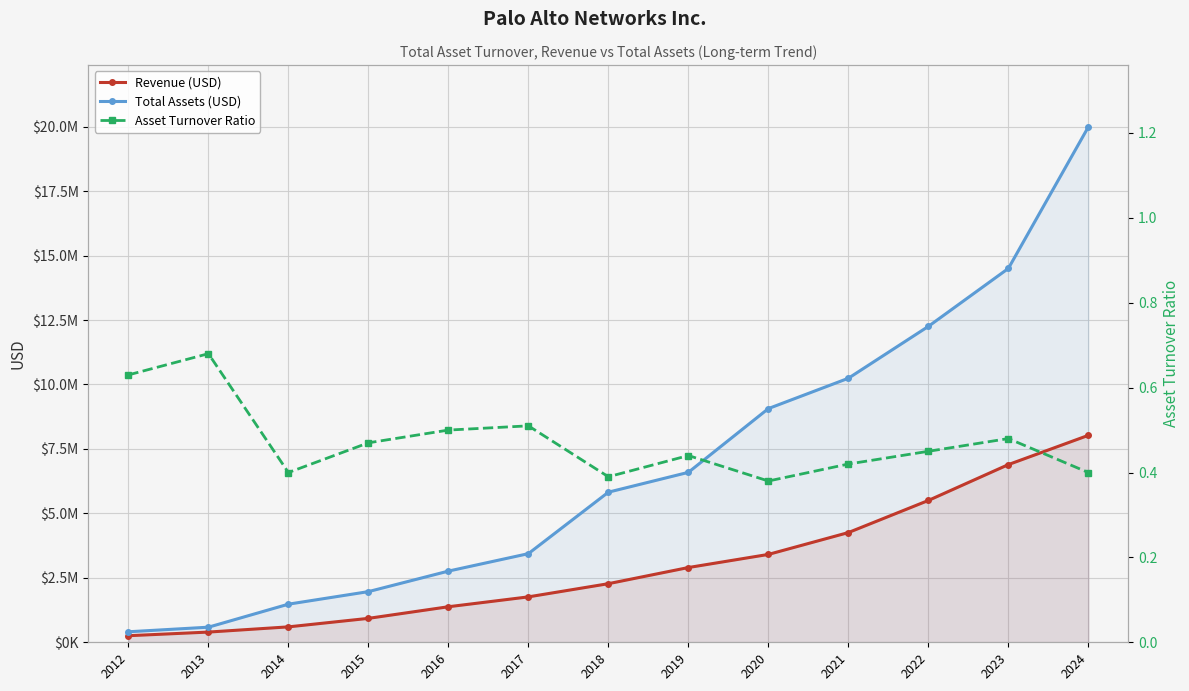

Rank the categories by Revenue (USD) value from highest to lowest.

2024, 2023, 2022, 2021, 2020, 2019, 2018, 2017, 2016, 2015, 2014, 2013, 2012